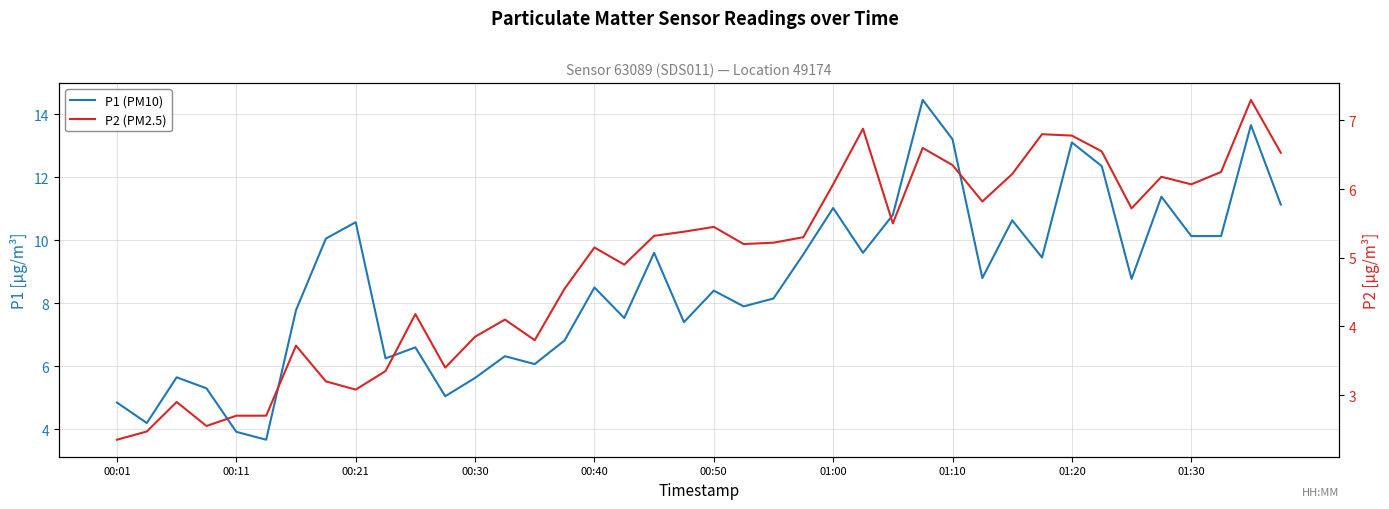

The value of P1 (PM10) at 00:30 is 3.1. True or false?

False